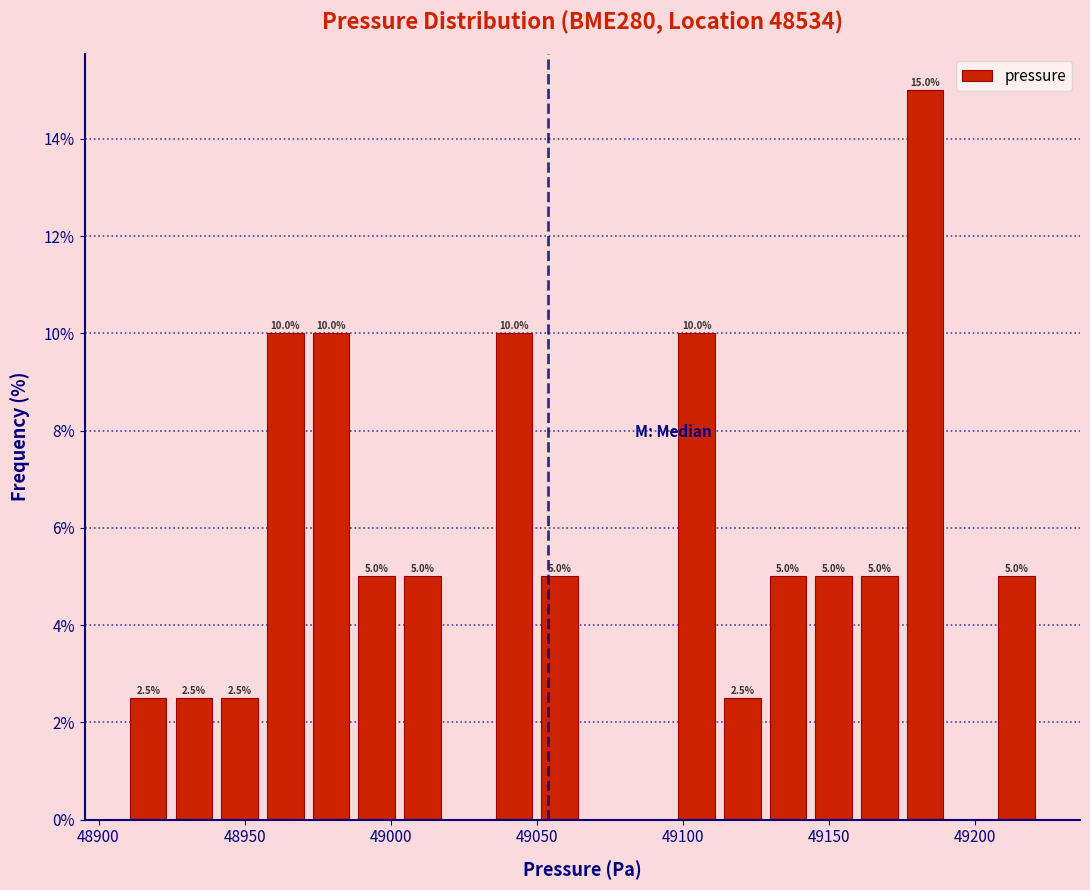

Read against the x-axis, roughly where is the centre of the tallest bar?

49185